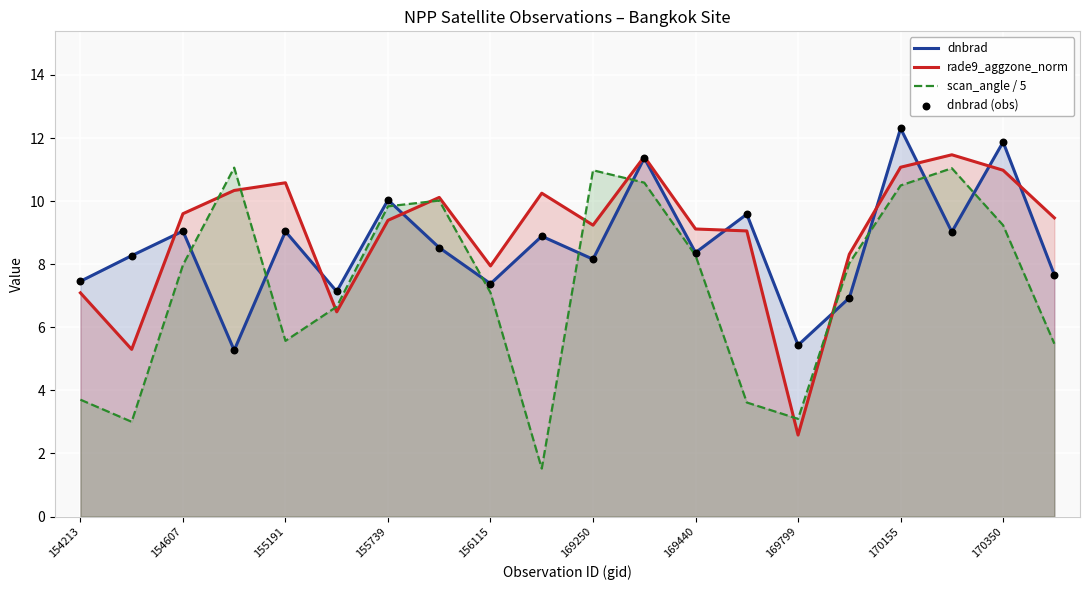

At which category is the sum across all series the highest?

170155